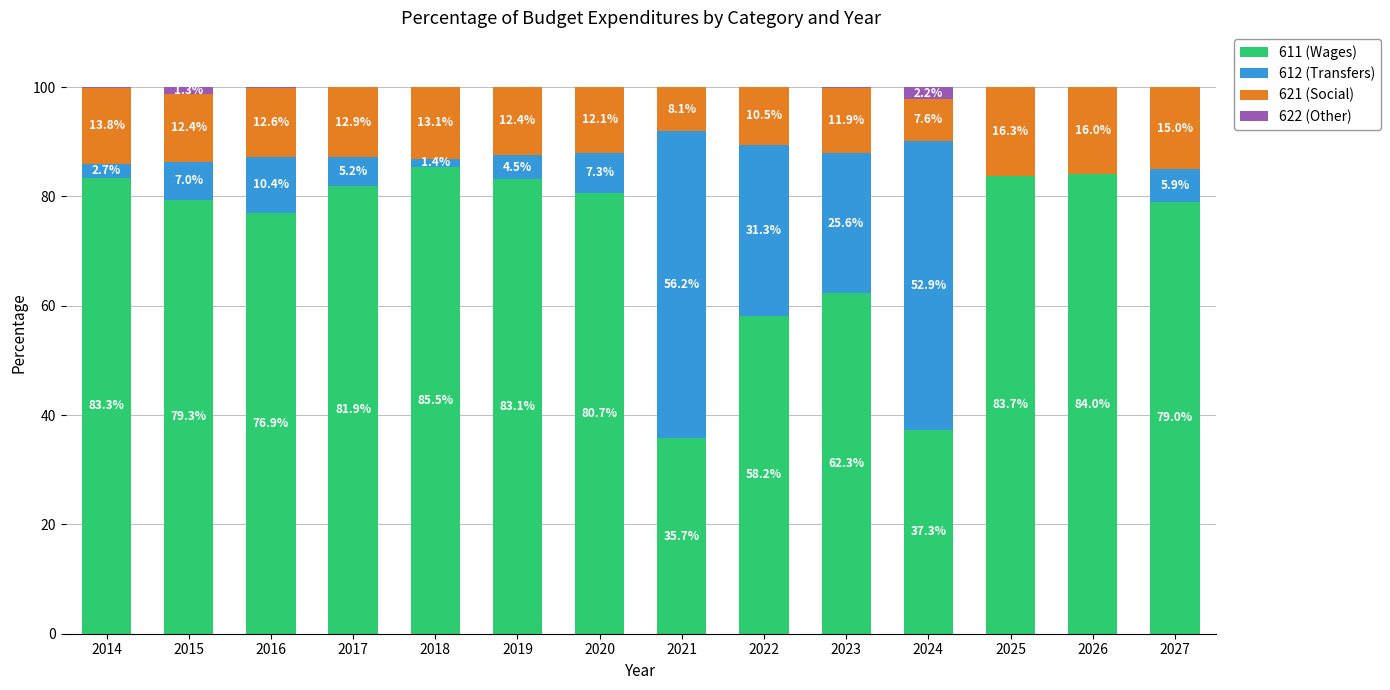

What is the total value across all series at 2015?

100.0